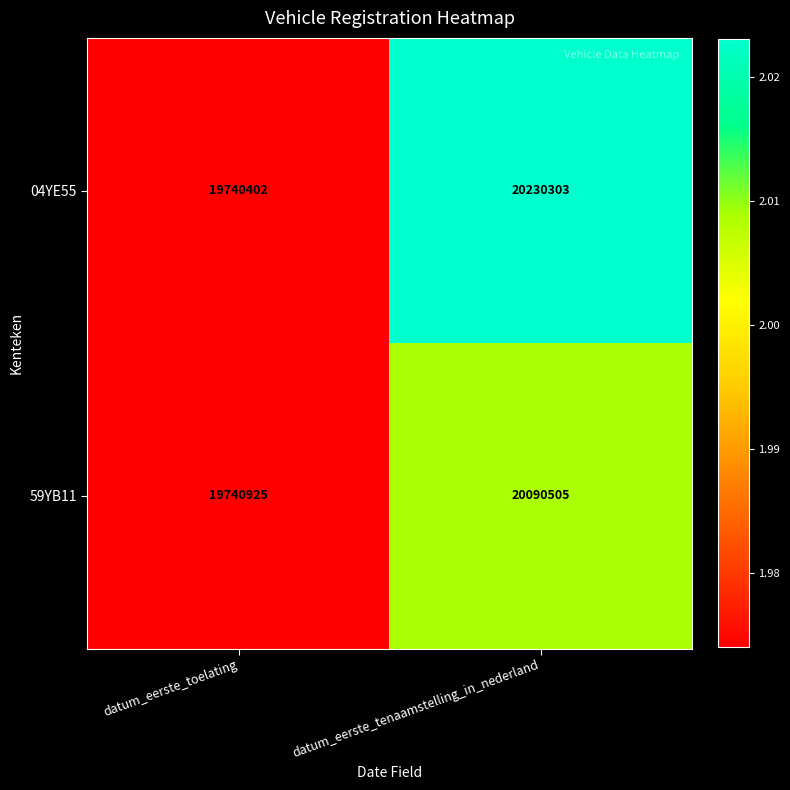

Rank the series by their maximum value, from lowest to highest.

59YB11, 04YE55